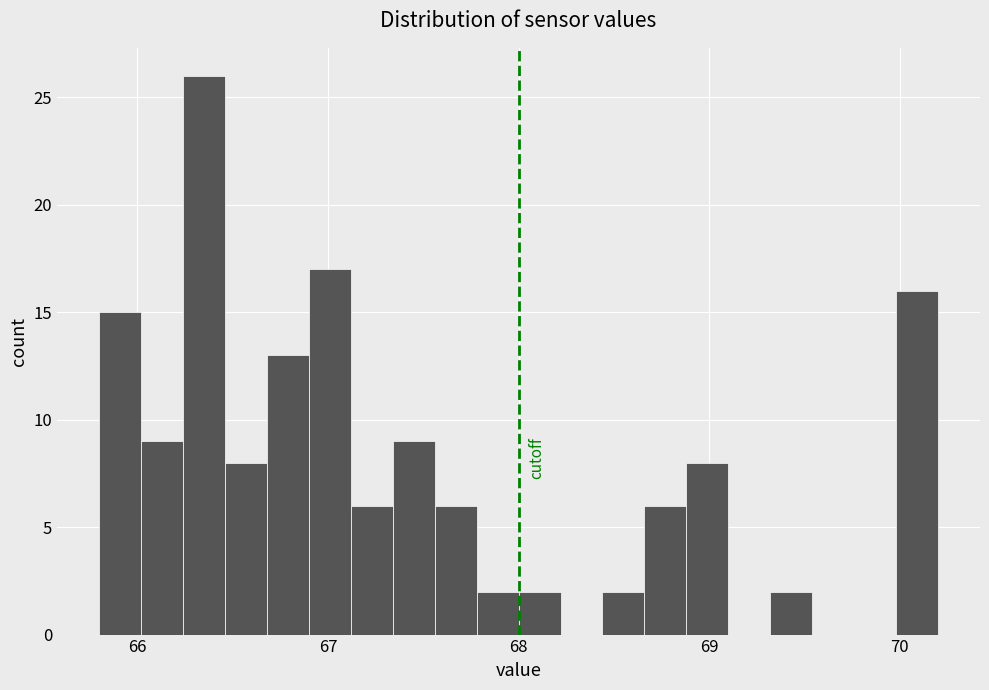

Around what value on the x-axis is the tallest bar? Give the approximate position of its centre, as read against the axis.

66.4